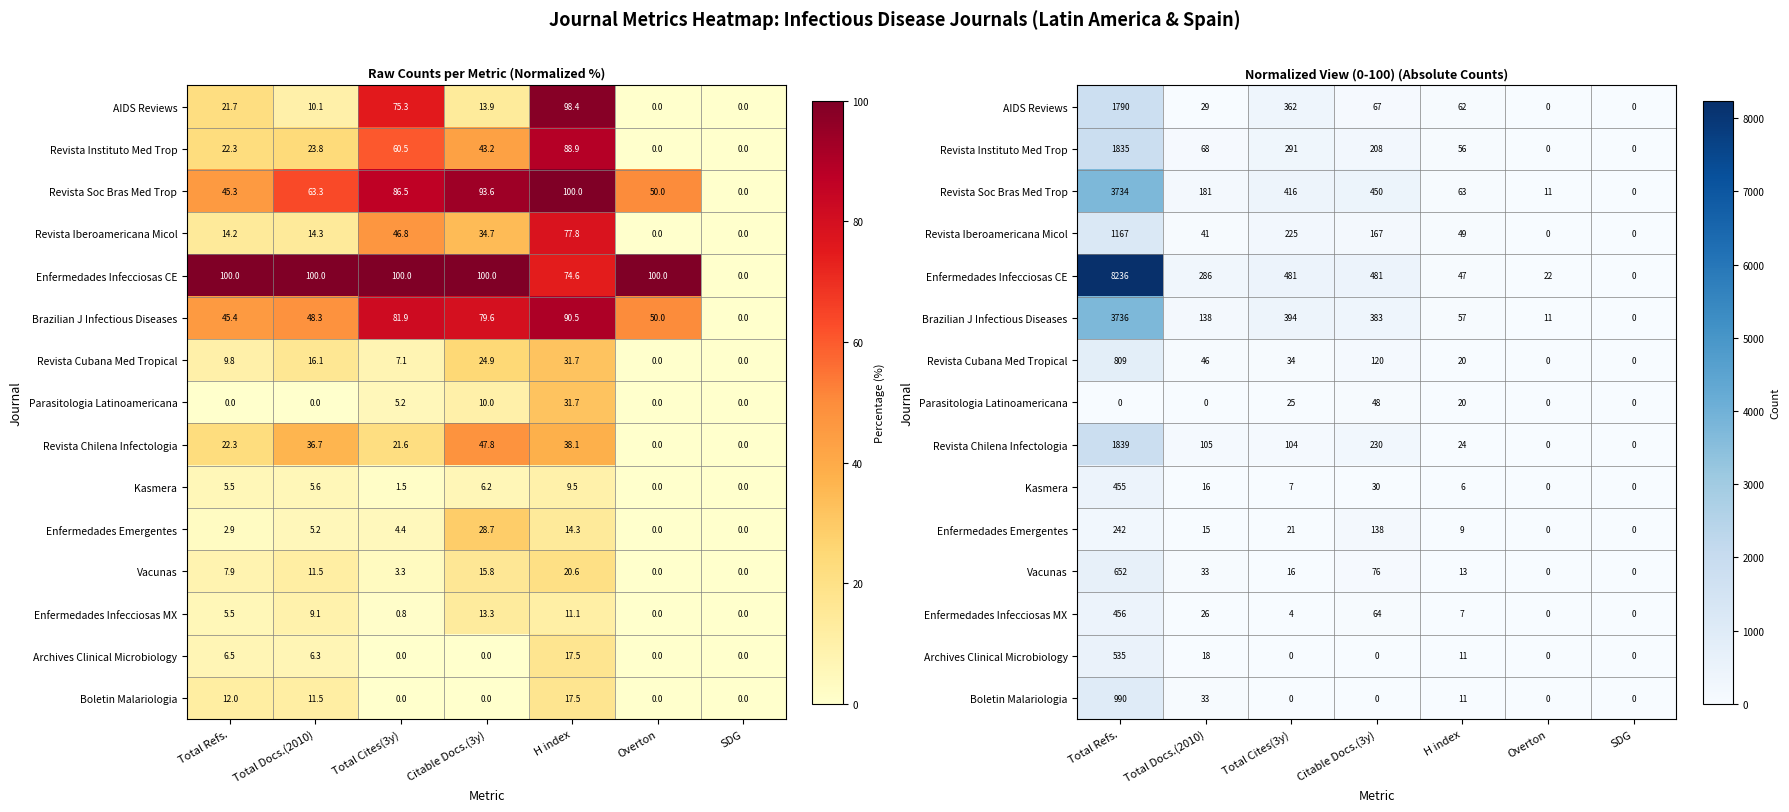

What value does the Enfermedades Emergentes series have at Total Docs.(2010)?

15